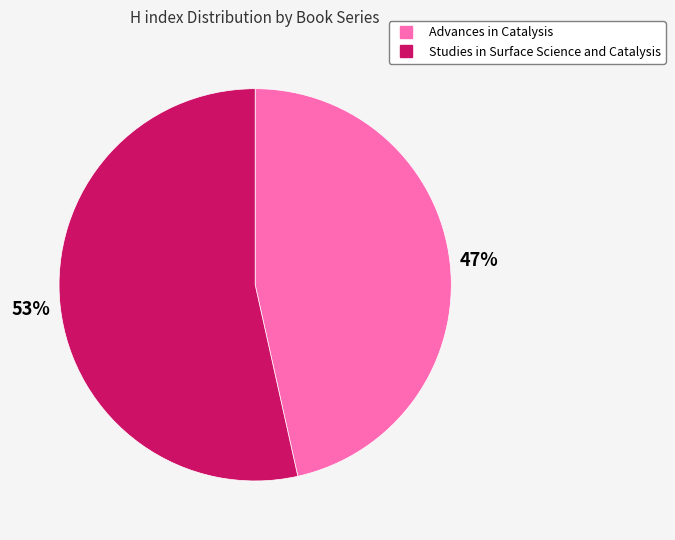

How many segments does this pie chart have?

2